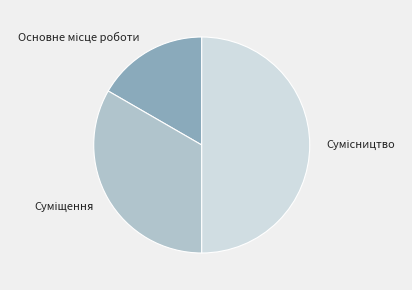

What is the largest slice in the pie chart?

Сумісництво